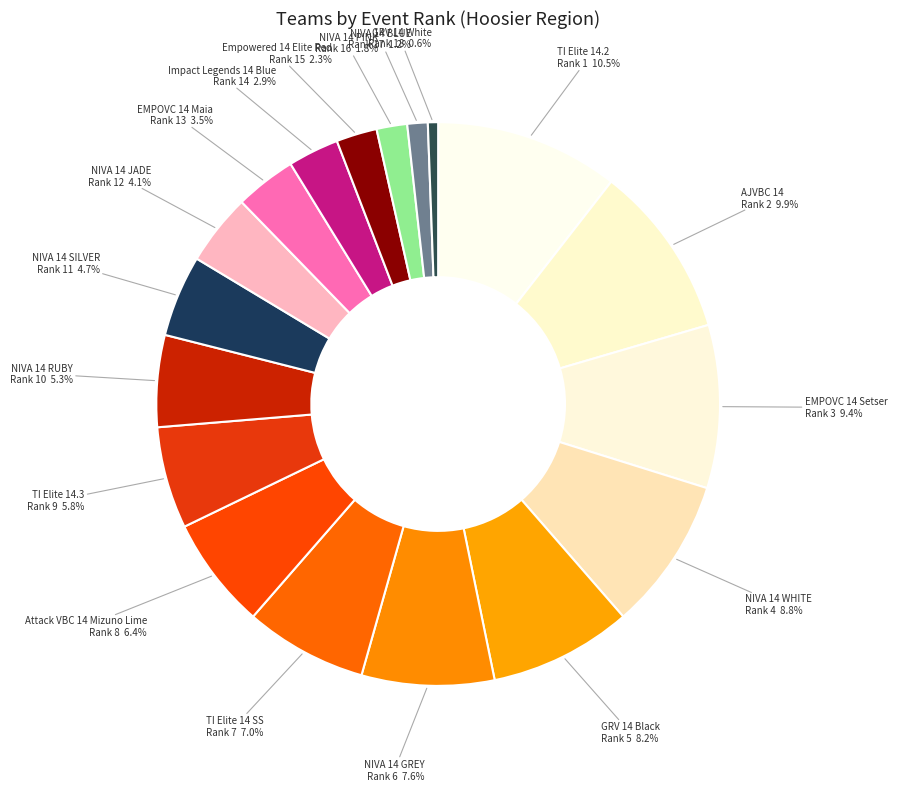

To the nearest percent, what is the average slice percentage?

6%